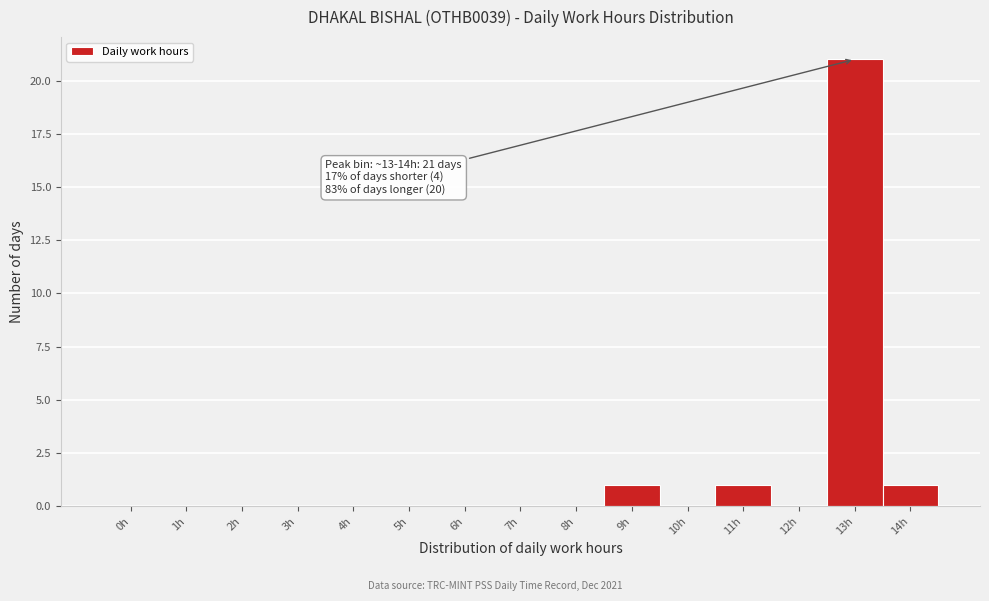

Reading left to right, extract all data points from this chart.

0h=0	1h=0	2h=0	3h=0	4h=0	5h=0	6h=0	7h=0	8h=0	9h=1	10h=0	11h=1	12h=0	13h=21	14h=1